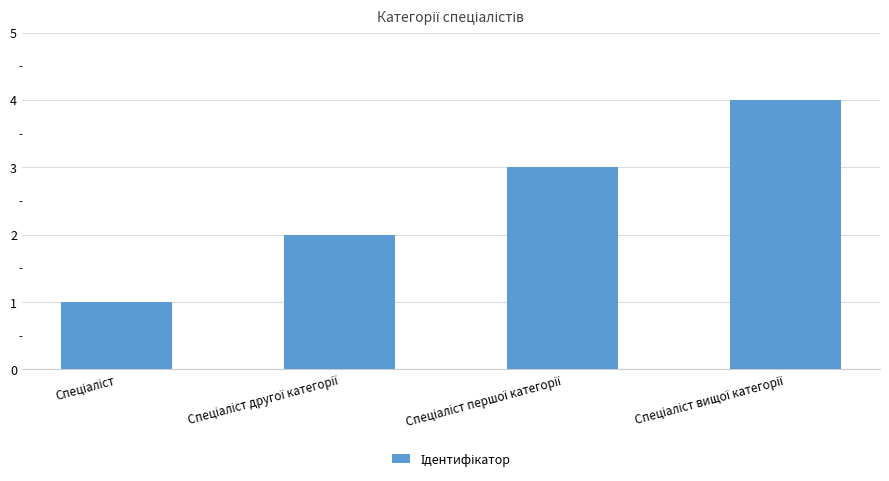

What is the difference between the maximum and minimum values?

3